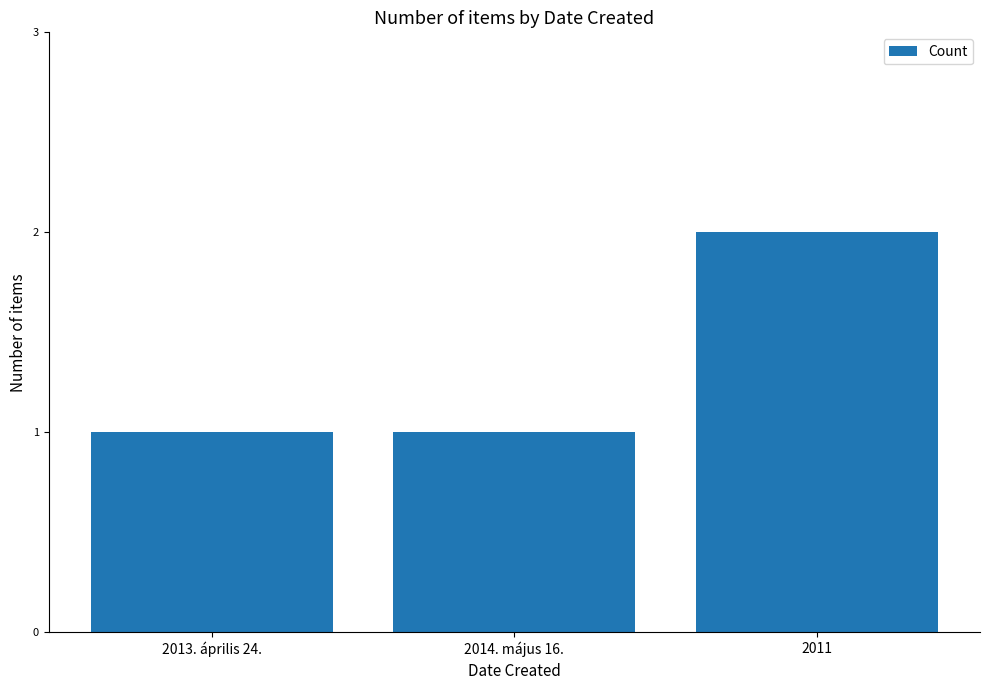

What is the value of the 3rd bar from the left?

2